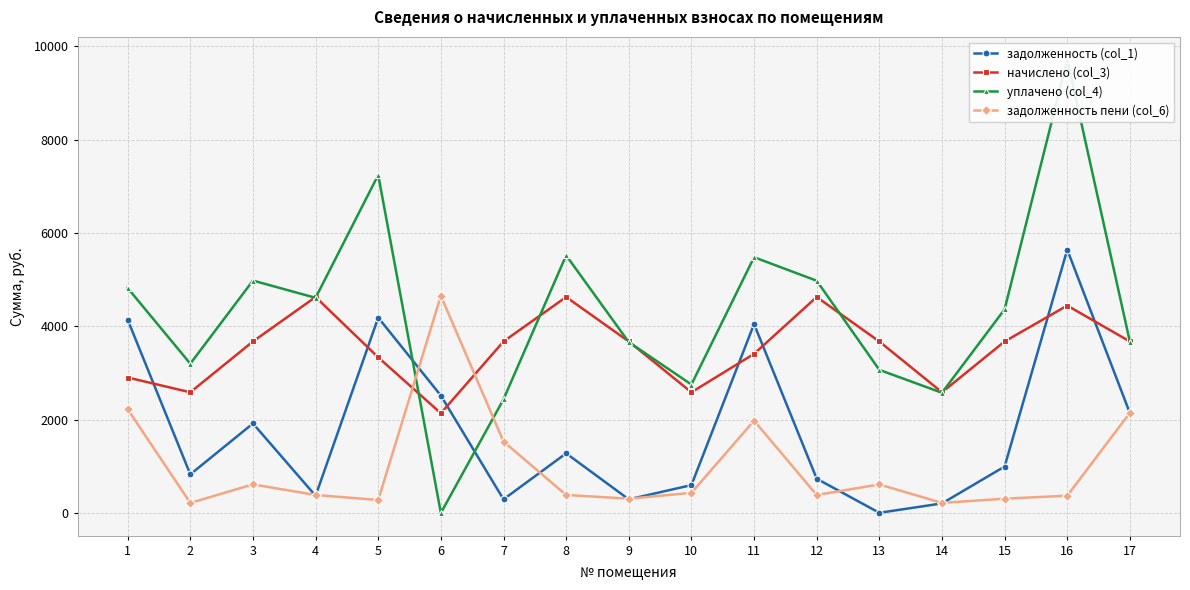

True or false: начислено (col_3) has more than 0 points higher than both neighbors.

True